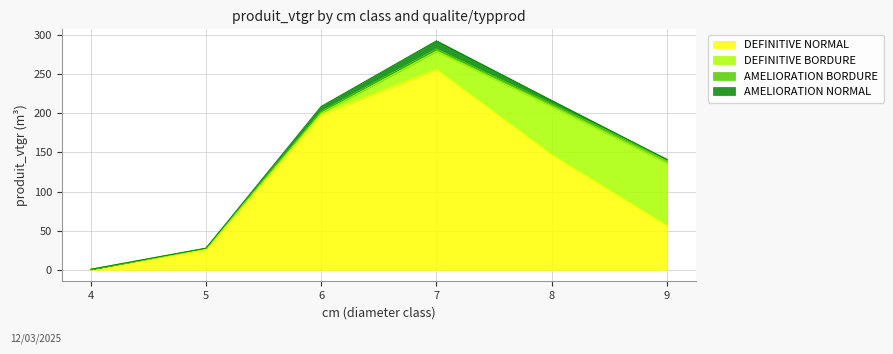

What is the sum of all DEFINITIVE NORMAL values?

684.7